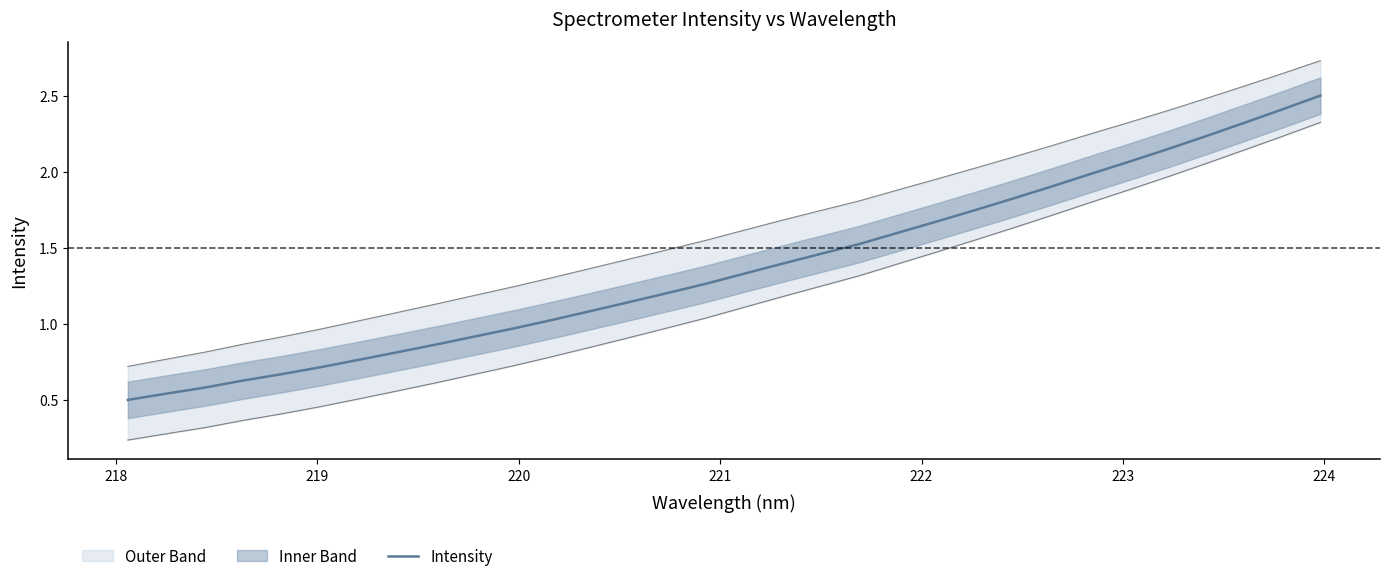

What is the maximum value for Intensity?

2.5